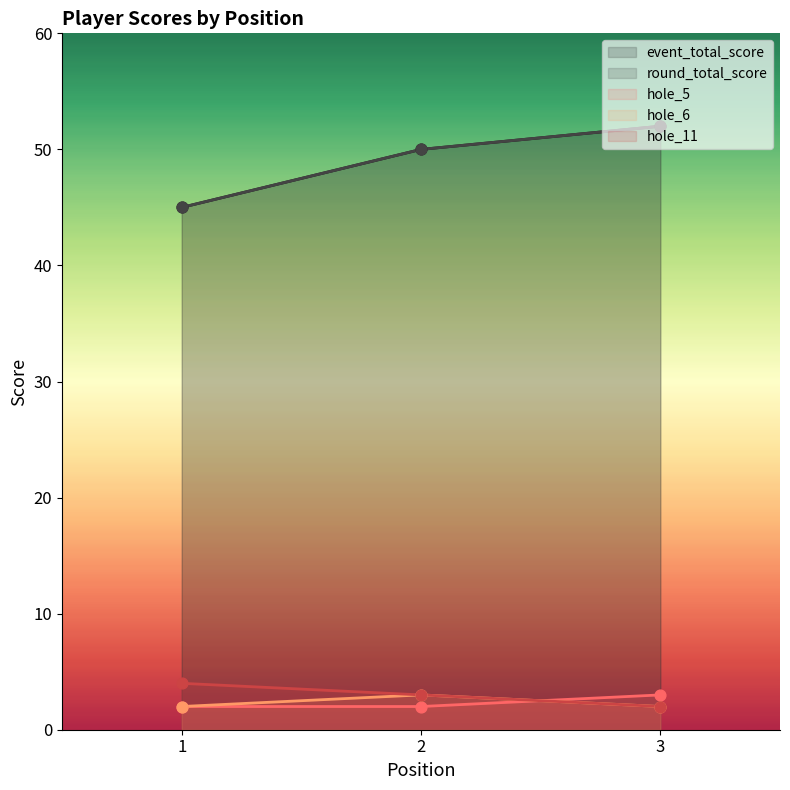

At how many categories does at least one series exceed 18?

3